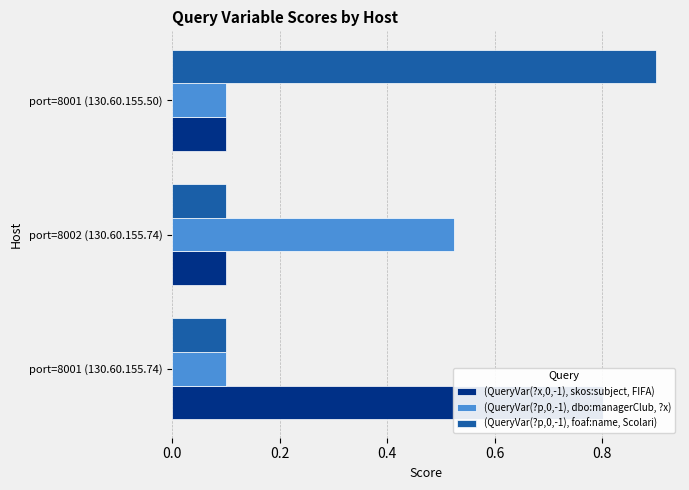

The (QueryVar(?p,0,-1), foaf:name, Scolari) series shows 0.3 at port=8001 (130.60.155.50). True or false?

False